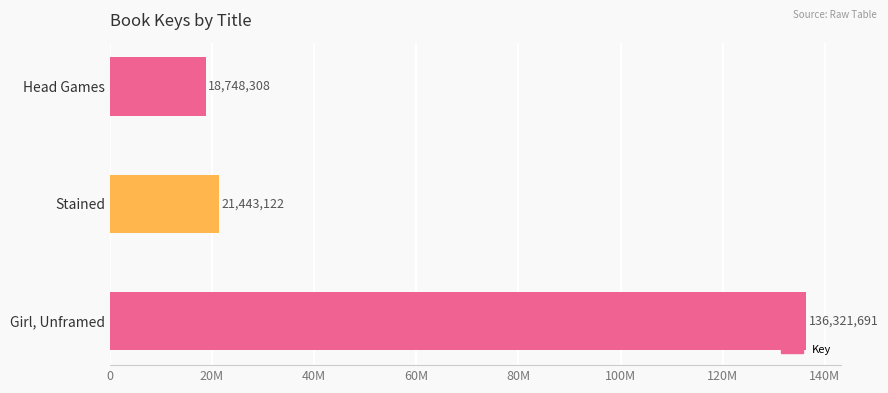

Rank the categories by value from highest to lowest.

Girl, Unframed, Stained, Head Games